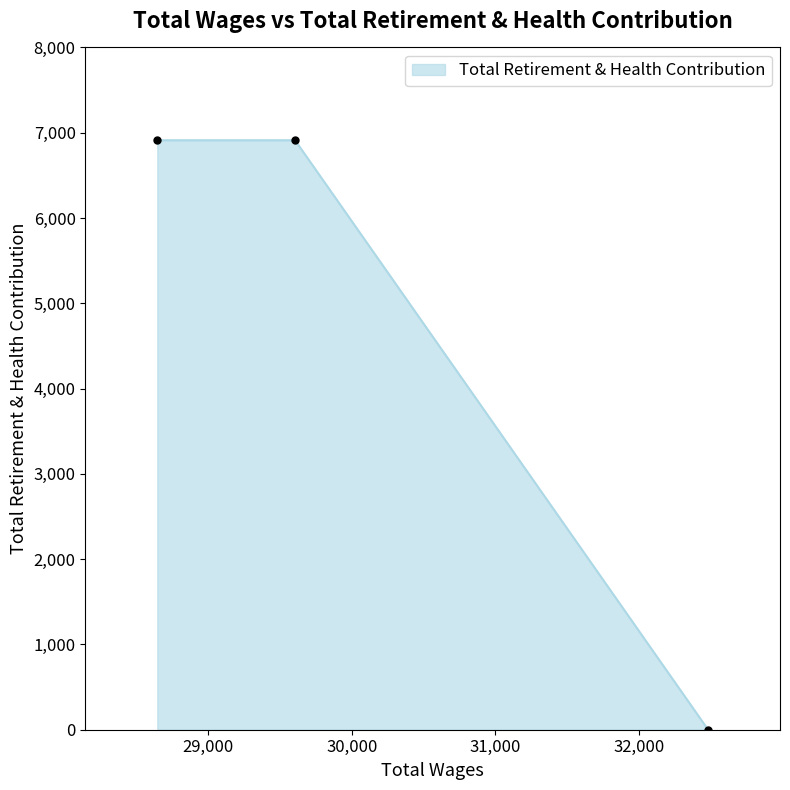

What is the change in value from 32479.0 to 28648.0?

+6912